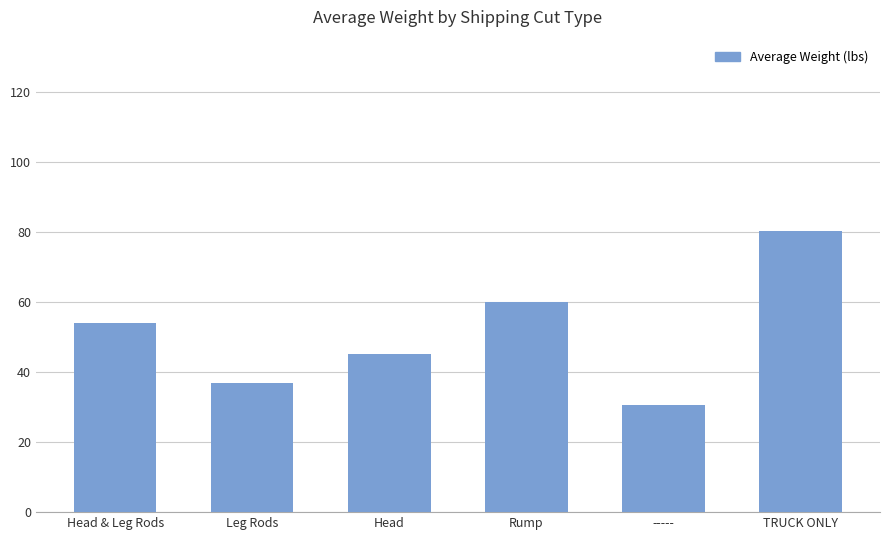

What is the difference between the values at Rump and TRUCK ONLY?

20.3